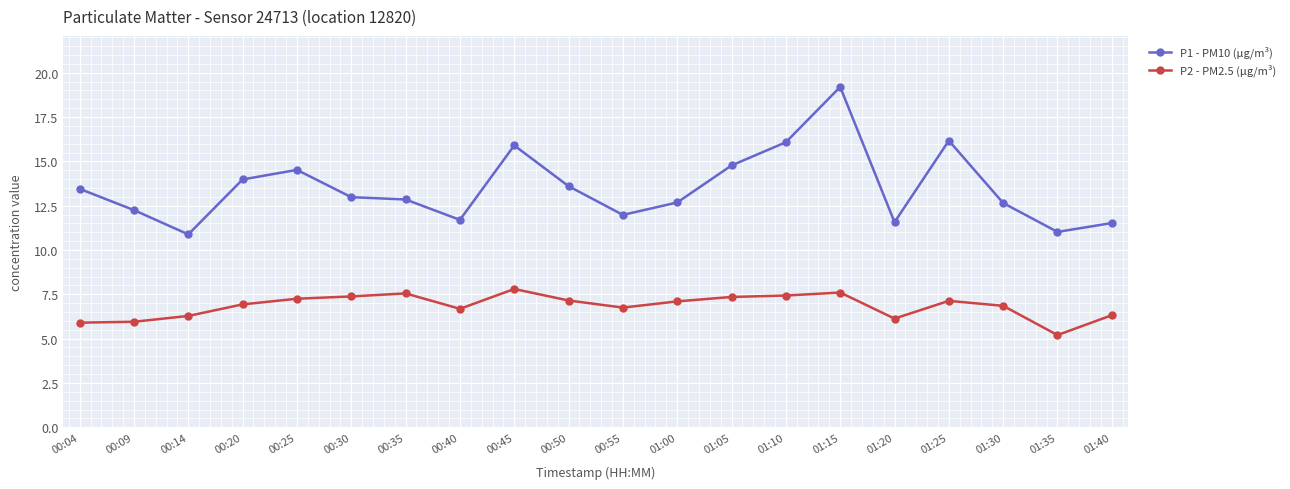

What is the value of the P1 - PM10 (μg/m³) point at the 14th from the left?

16.1